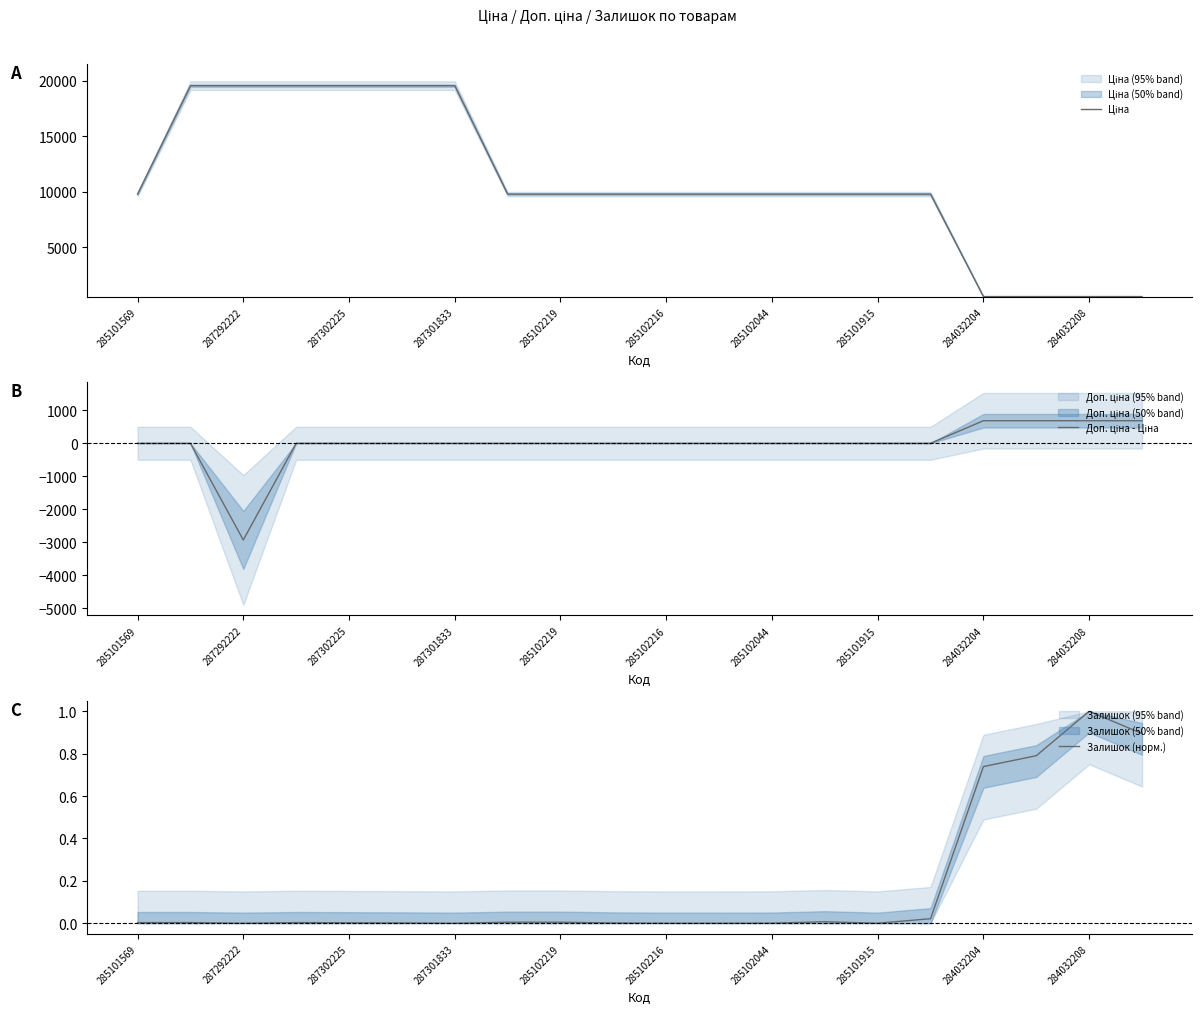

The value of Залишок (норм.) at 284032208 is 1.0. True or false?

True